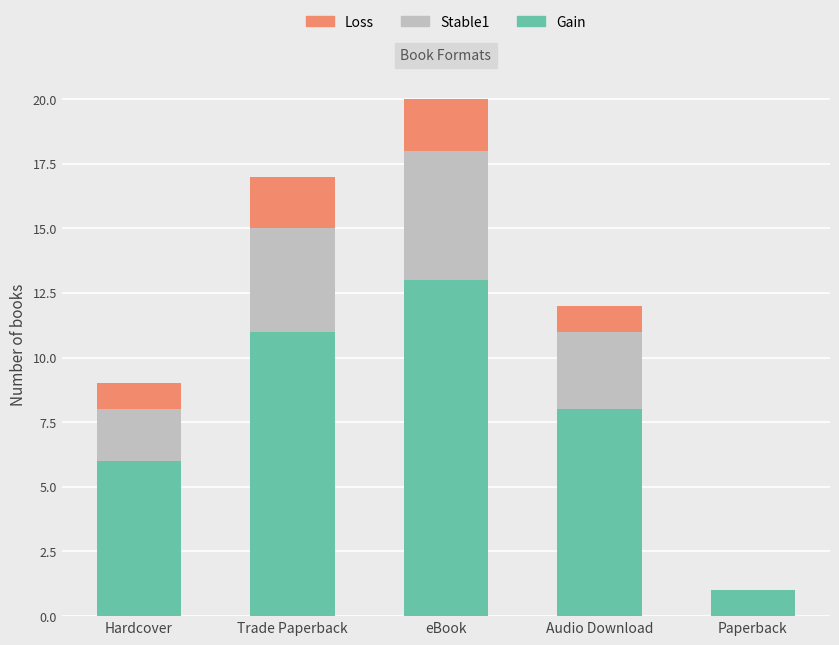

The value of Gain at Trade Paperback is 11. True or false?

True